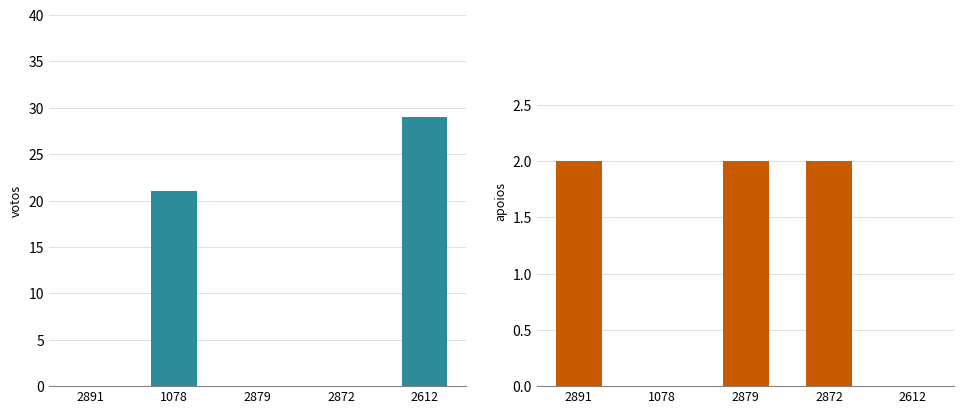

Which has a higher value, 2612 or 2872?

2612